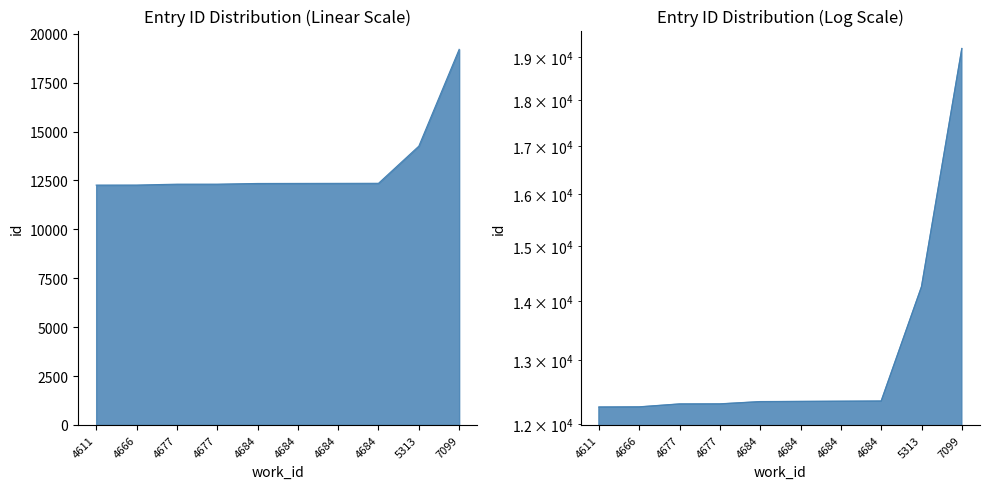

At which category does the chart reach its minimum across all series?

4611